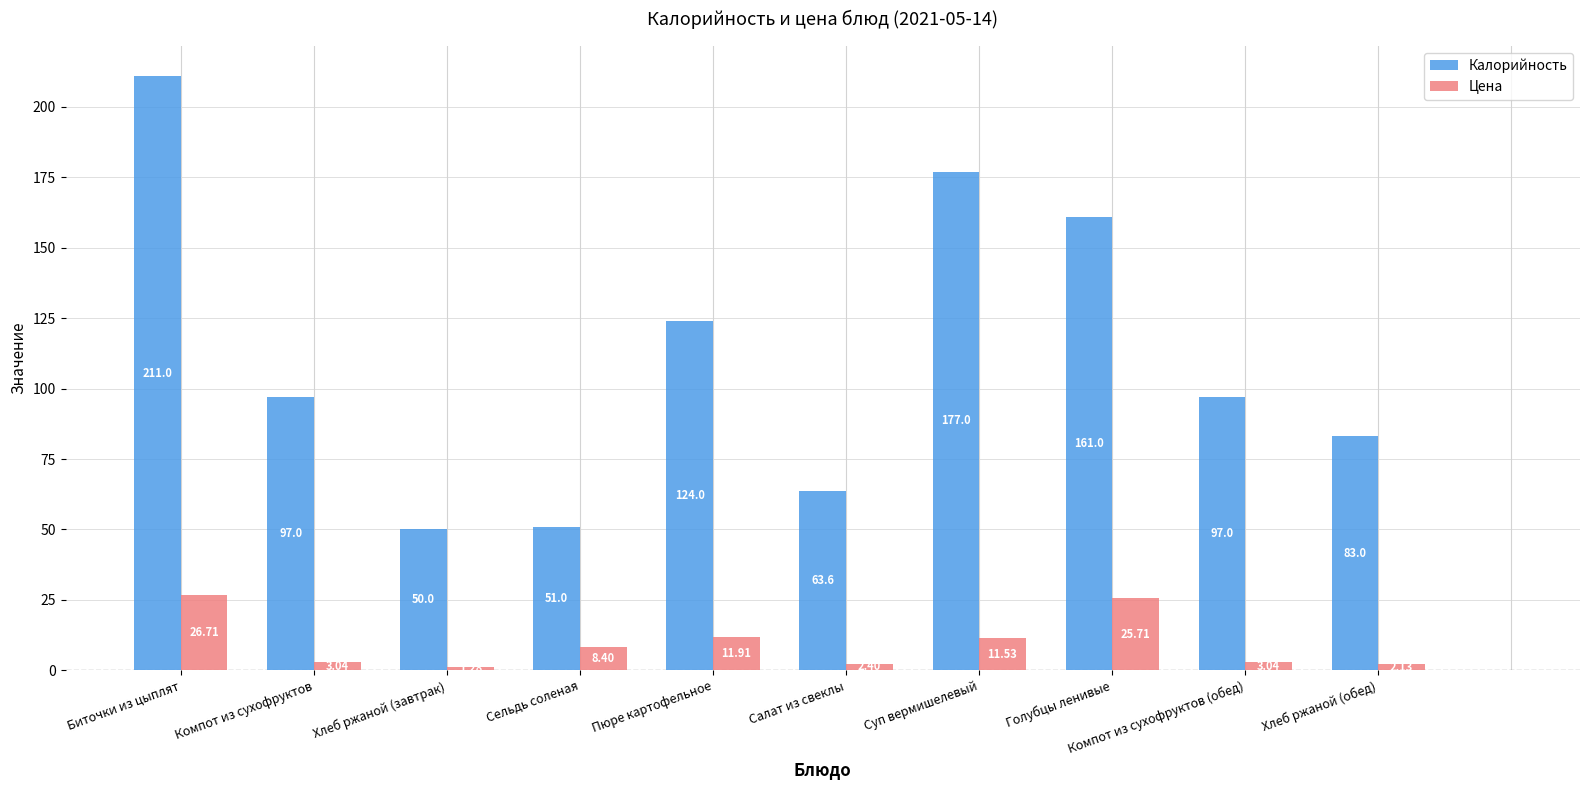

List the series in order of their overall mean, highest first.

Калорийность, Цена